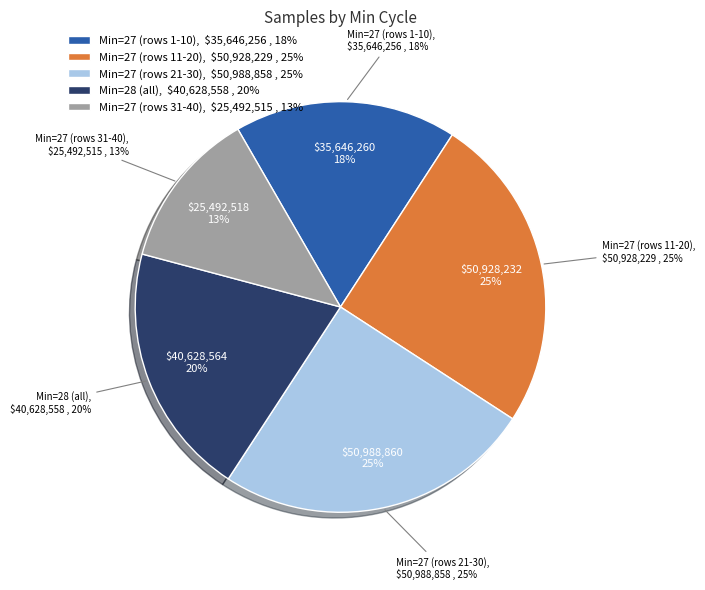

The 27 slice represents 1% of the pie. True or false?

False